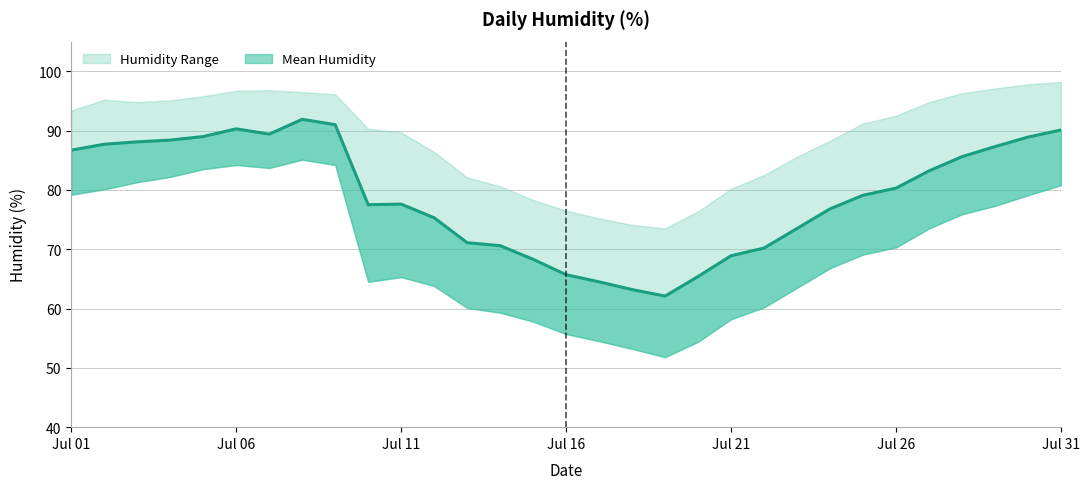

Rank the series at 7 from lowest to highest value.

Lower Bound, Mean Humidity, Upper Bound